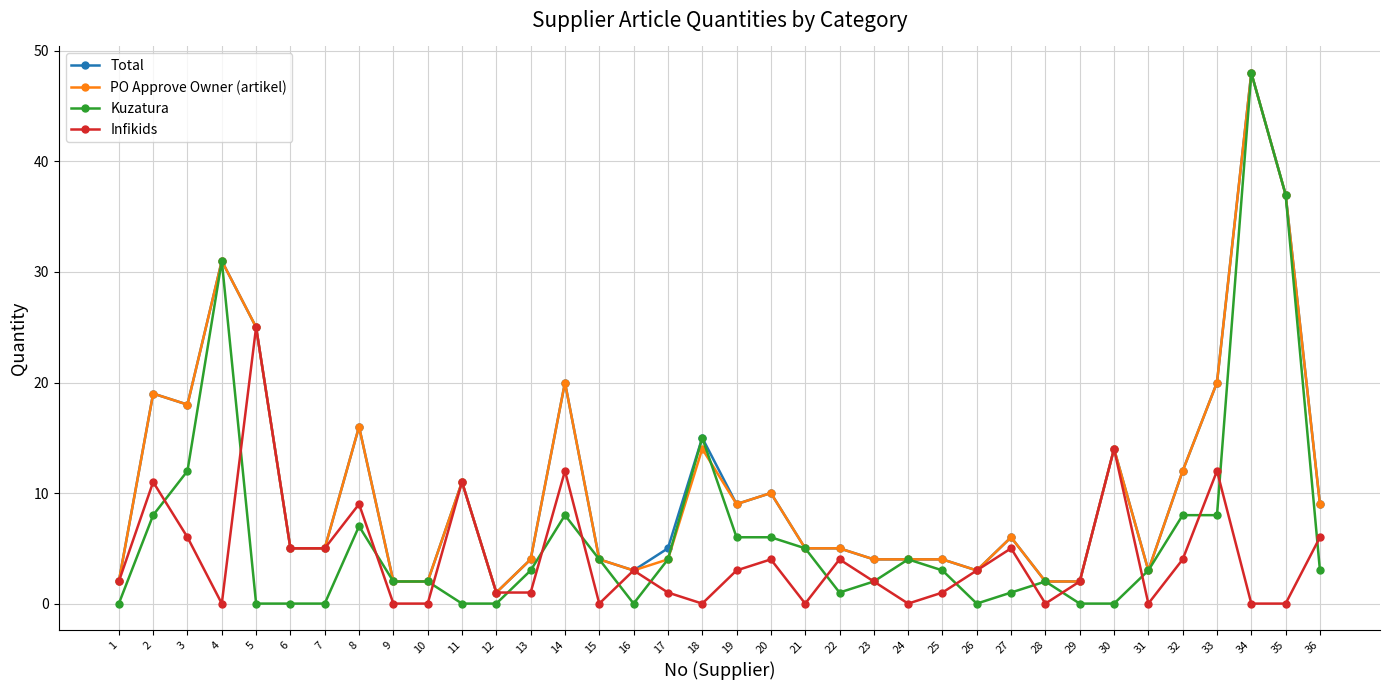

What is the value of the Total point at the 1st from the left?

2